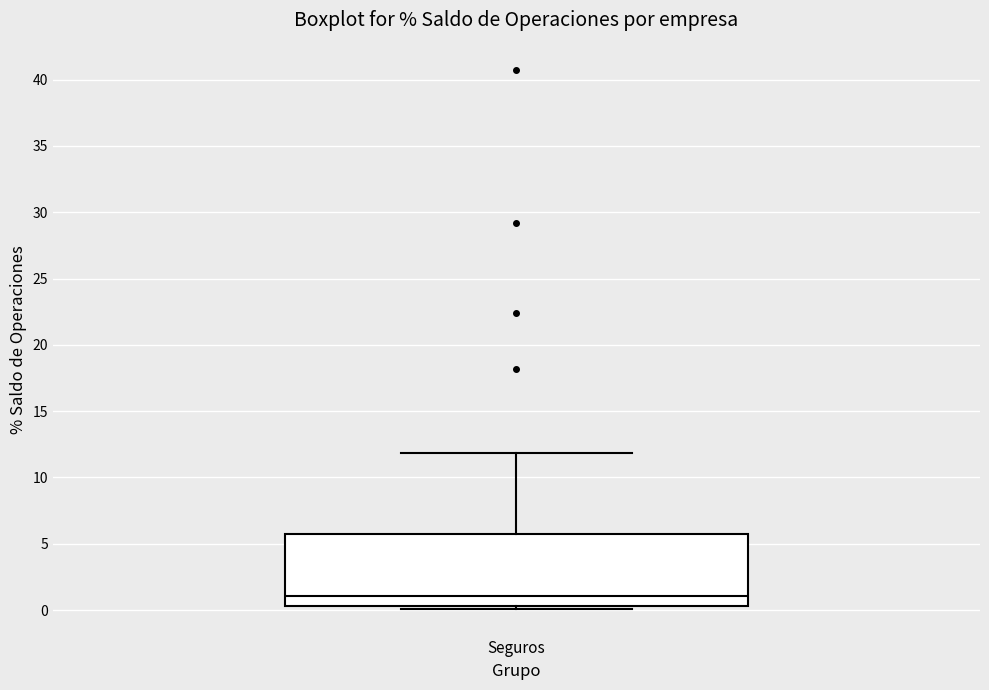

Where does the upper whisker of the box for Seguros end on the y-axis? The values are not printed on the chart, so give them approximately, as read against the axis.

12.0